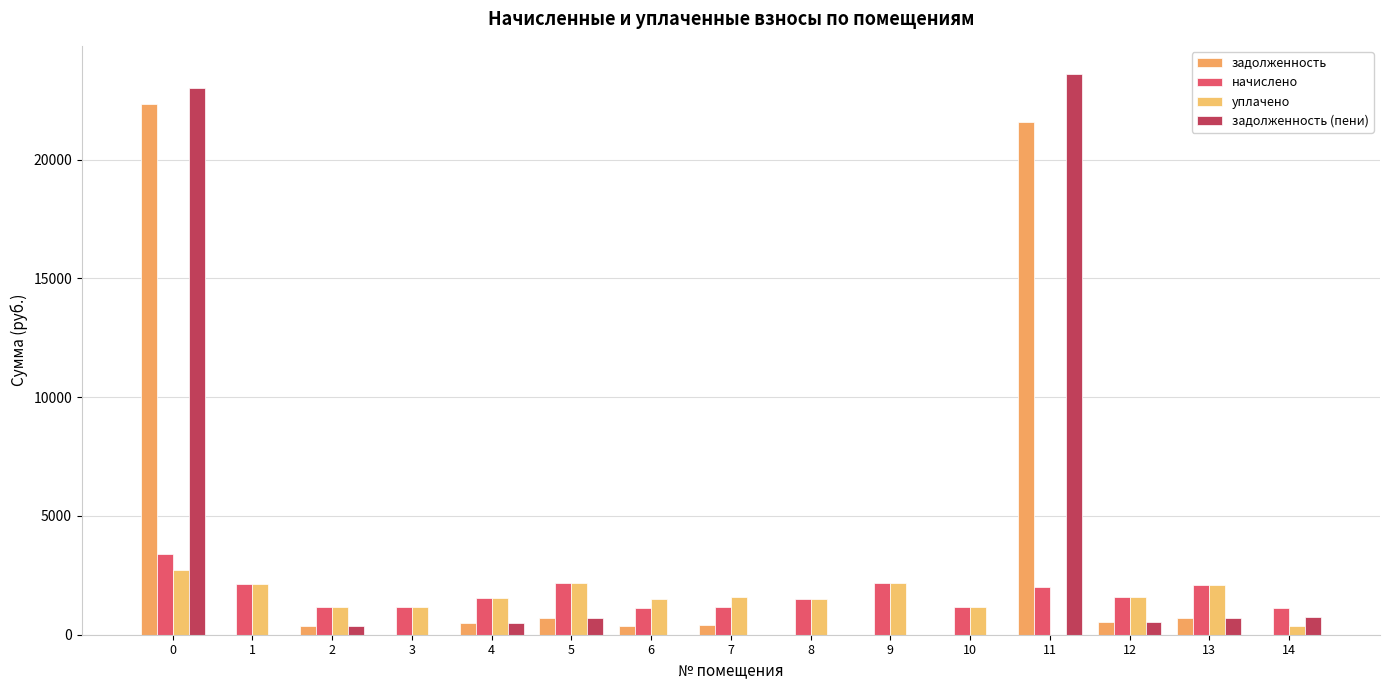

What is the spread (max minus min) of values at 6?

1524.0